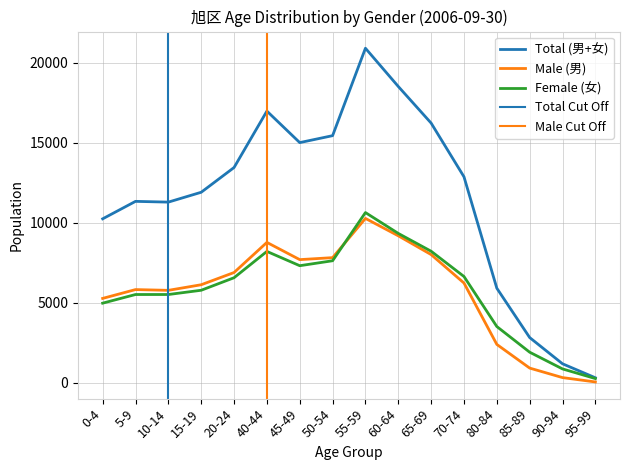

How many times do Male (男) and Female (女) cross each other?

1